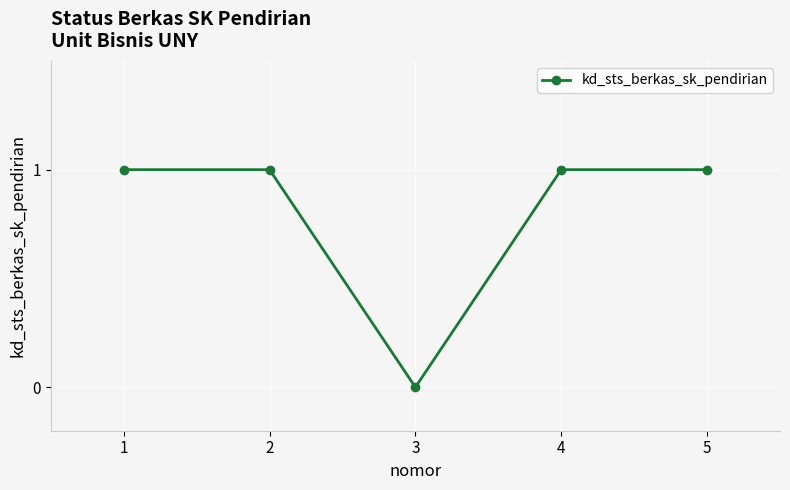

True or false: the data shows 1 at 1.

True